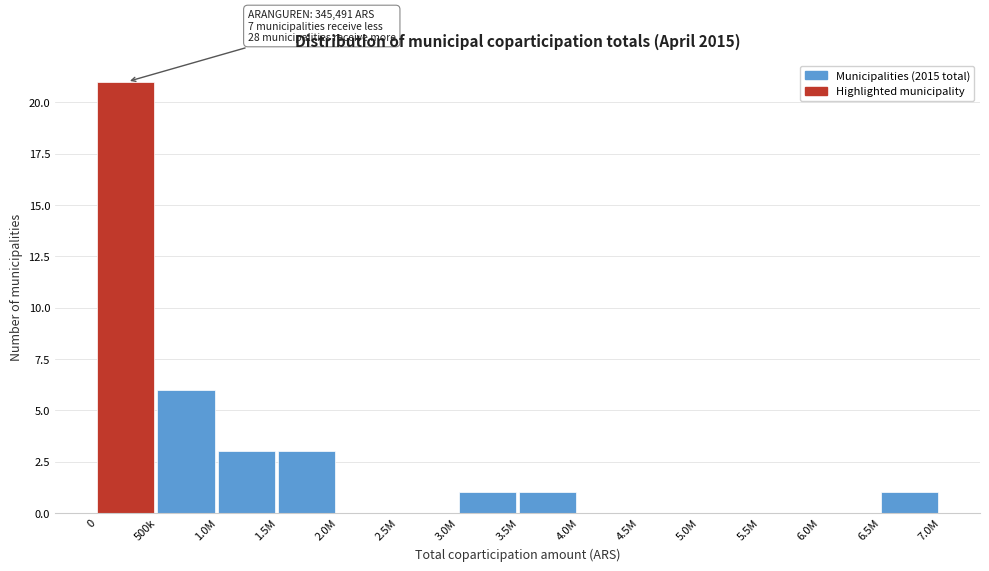

Reading left to right, what are all the values shown in this chart?

0=21	500k=6	1.0M=3	1.5M=3	2.0M=0	2.5M=0	3.0M=1	3.5M=1	4.0M=0	4.5M=0	5.0M=0	5.5M=0	6.0M=0	6.5M=1